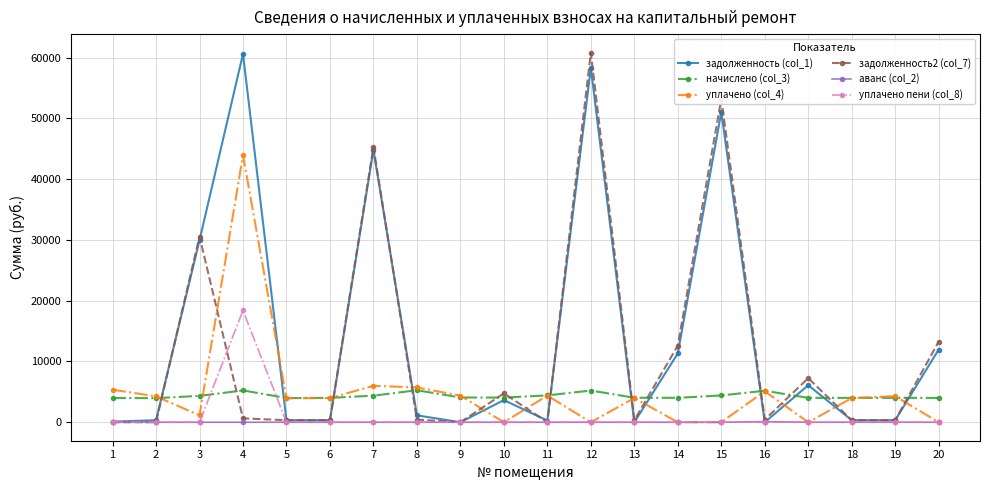

What is the difference between the задолженность (col_1) values at 6 and 1?

233.1